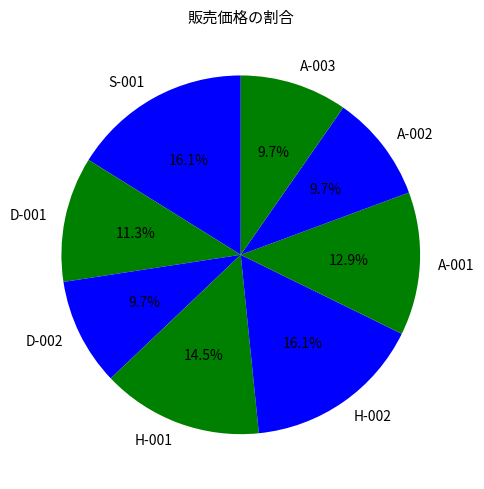

Combined, do A-002 and D-002 account for over 50%?

No